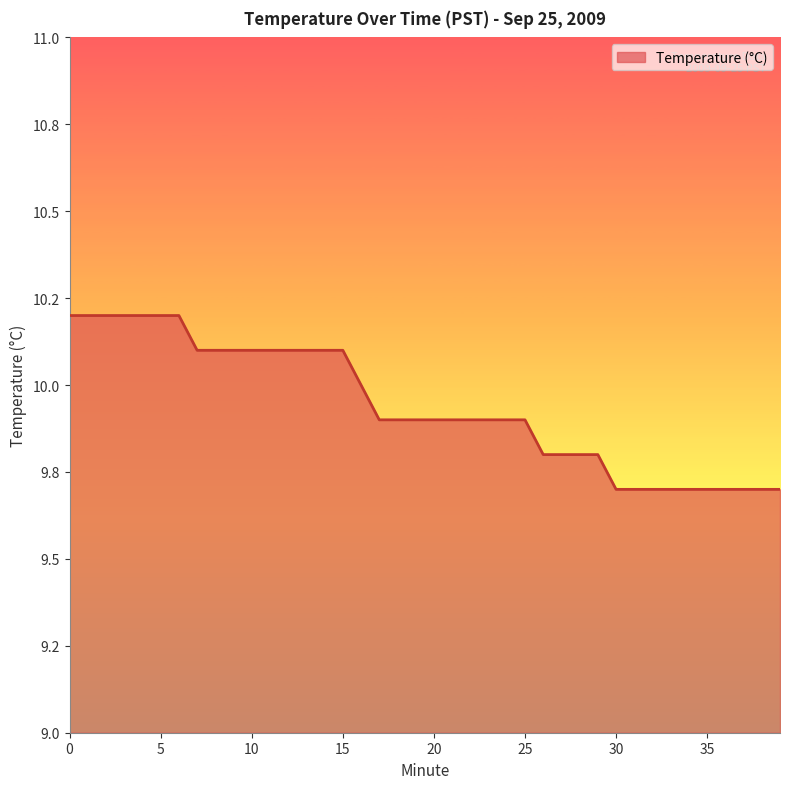

Does the chart display data point markers on the line(s)?

No